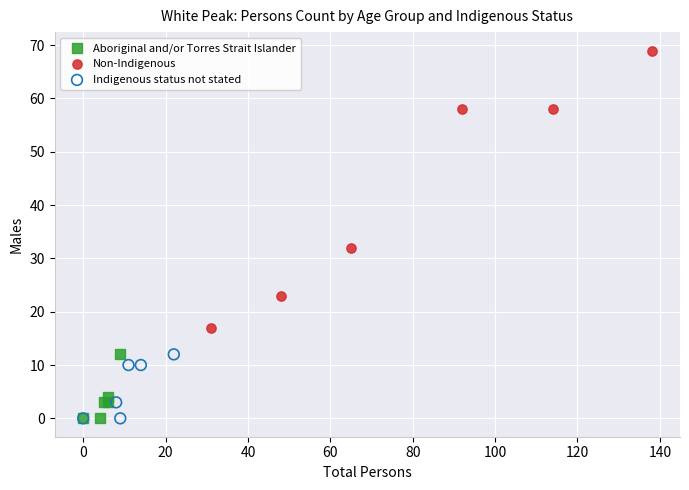

Which series reaches the maximum Y coordinate?

Non-Indigenous